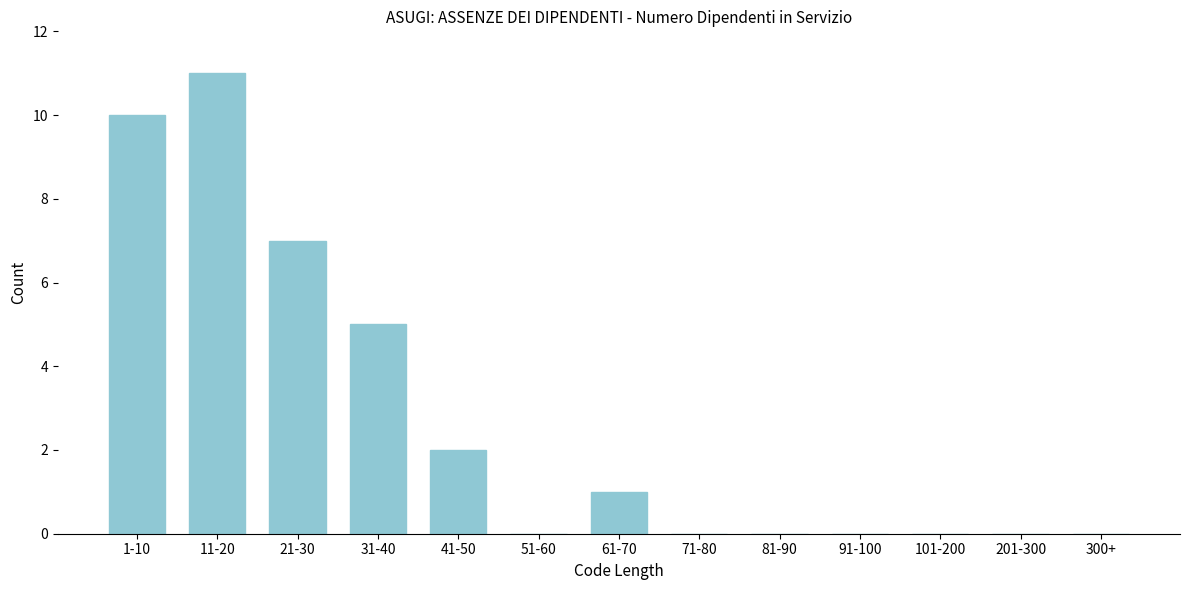

Reading right to left, extract all data points from this chart.

300+=0	201-300=0	101-200=0	91-100=0	81-90=0	71-80=0	61-70=1	51-60=0	41-50=2	31-40=5	21-30=7	11-20=11	1-10=10